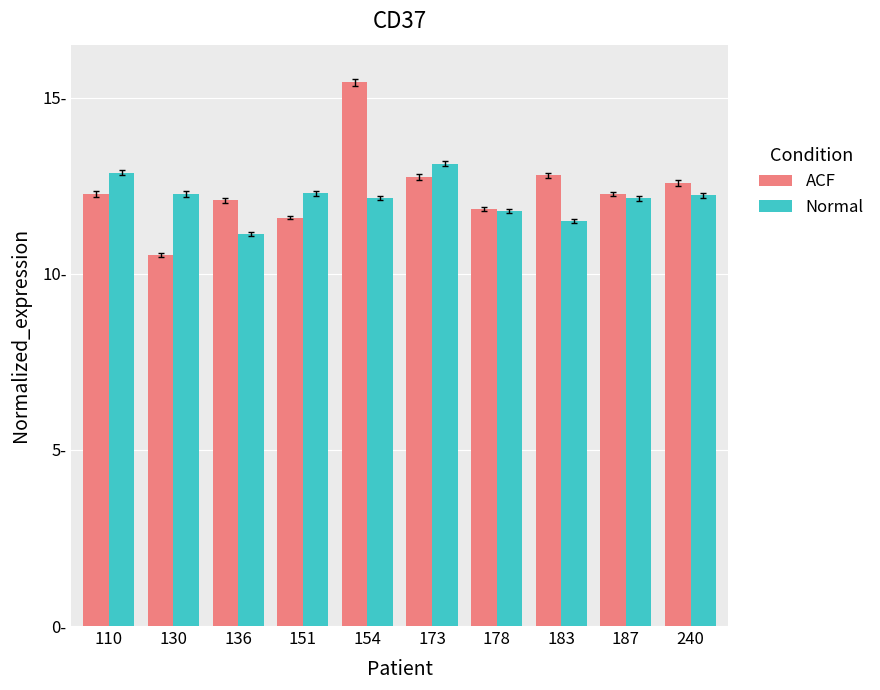

List the series in order of their overall mean, lowest first.

Normal, ACF